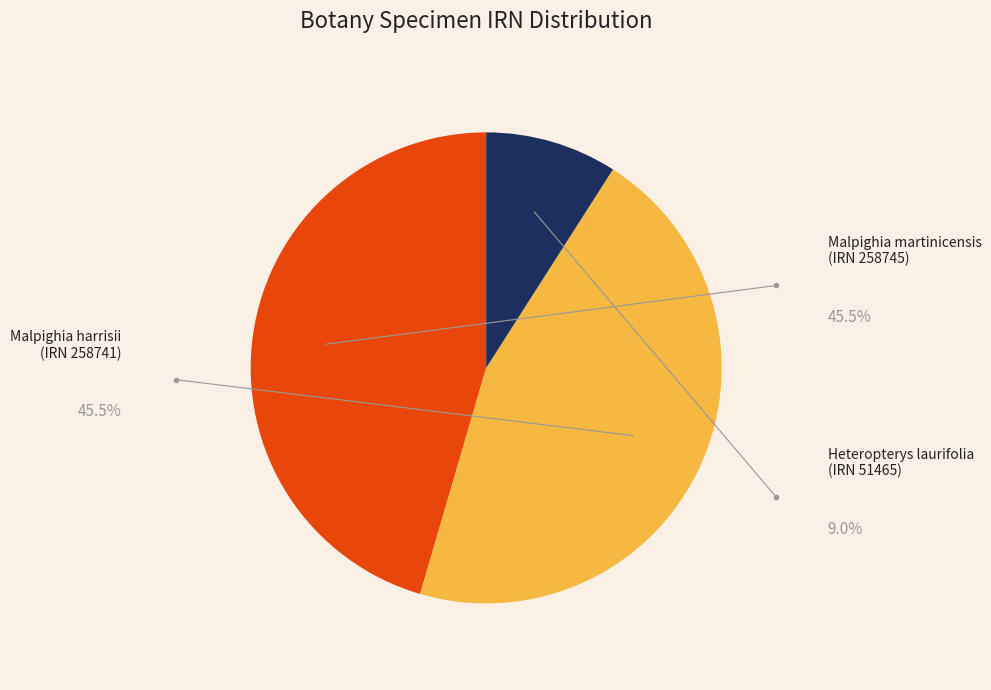

What is the total percentage of Malpighia harrisii (IRN 258741) and Heteropterys laurifolia (IRN 51465)?

54.5%